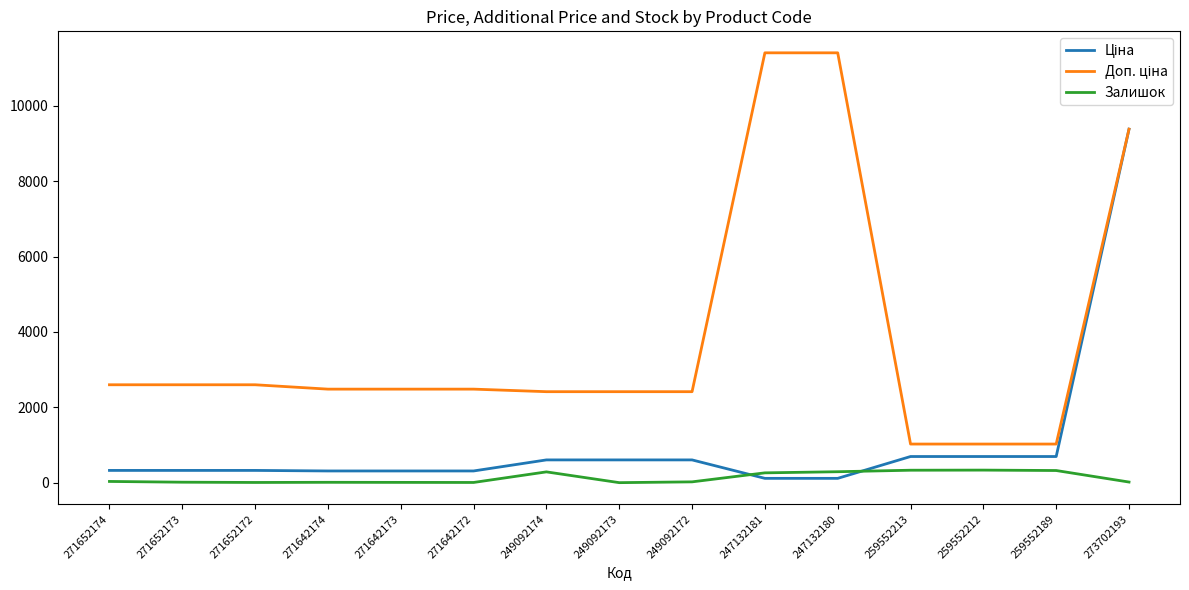

Which series changed the most between 249092174 and 249092172?

Залишок